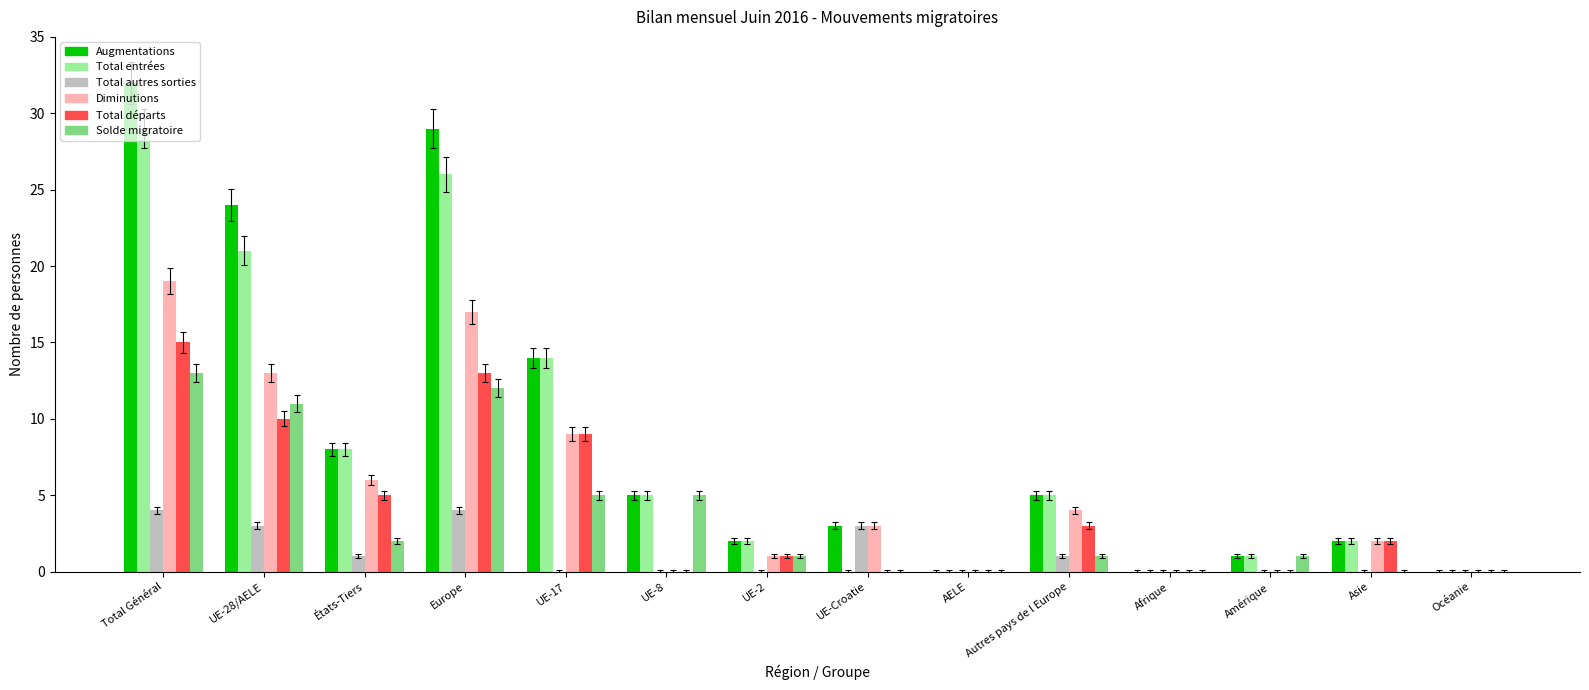

What are all the series names shown in the legend?

Augmentations, Total entrées, Total autres sorties, Diminutions, Total départs, Solde migratoire